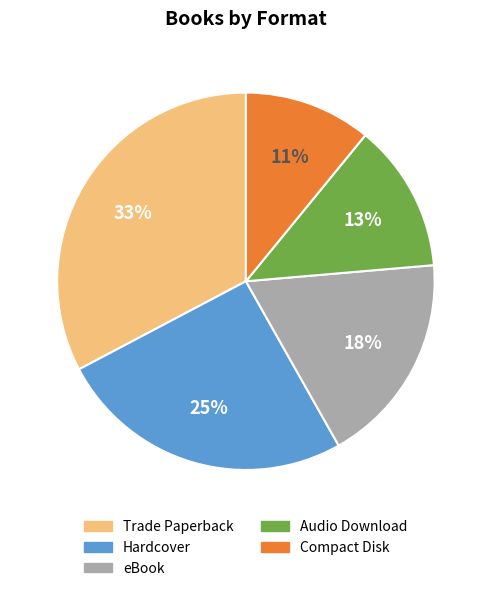

Which slice is the smallest?

Compact Disk